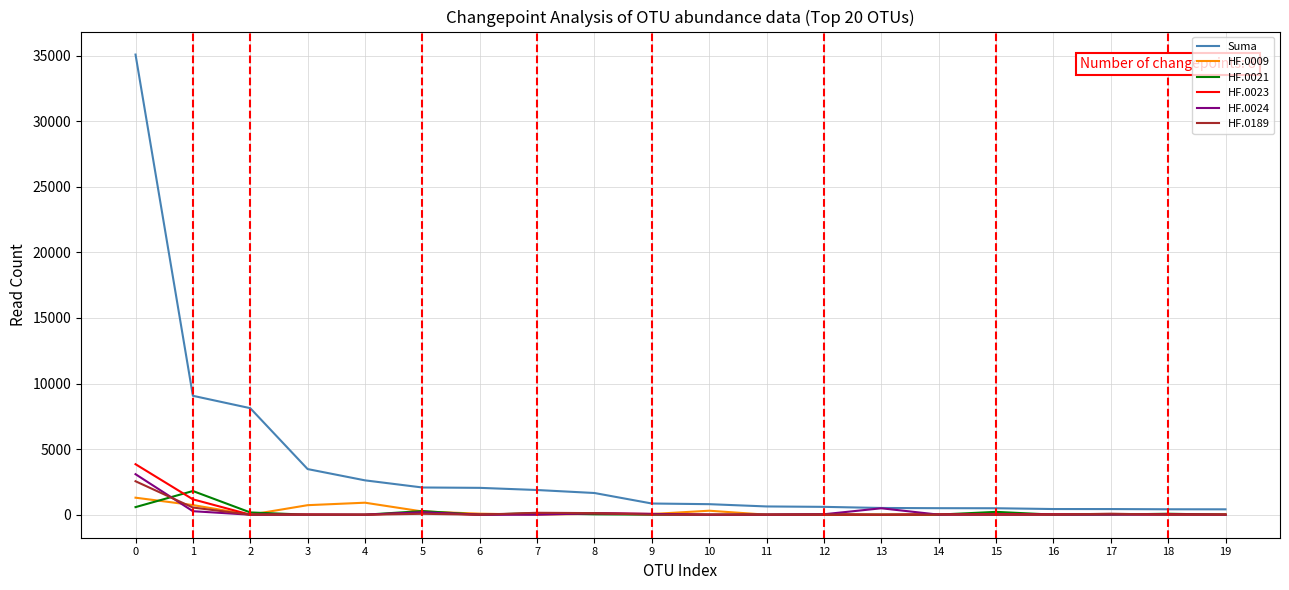

What is the maximum value shown in the chart?

35084